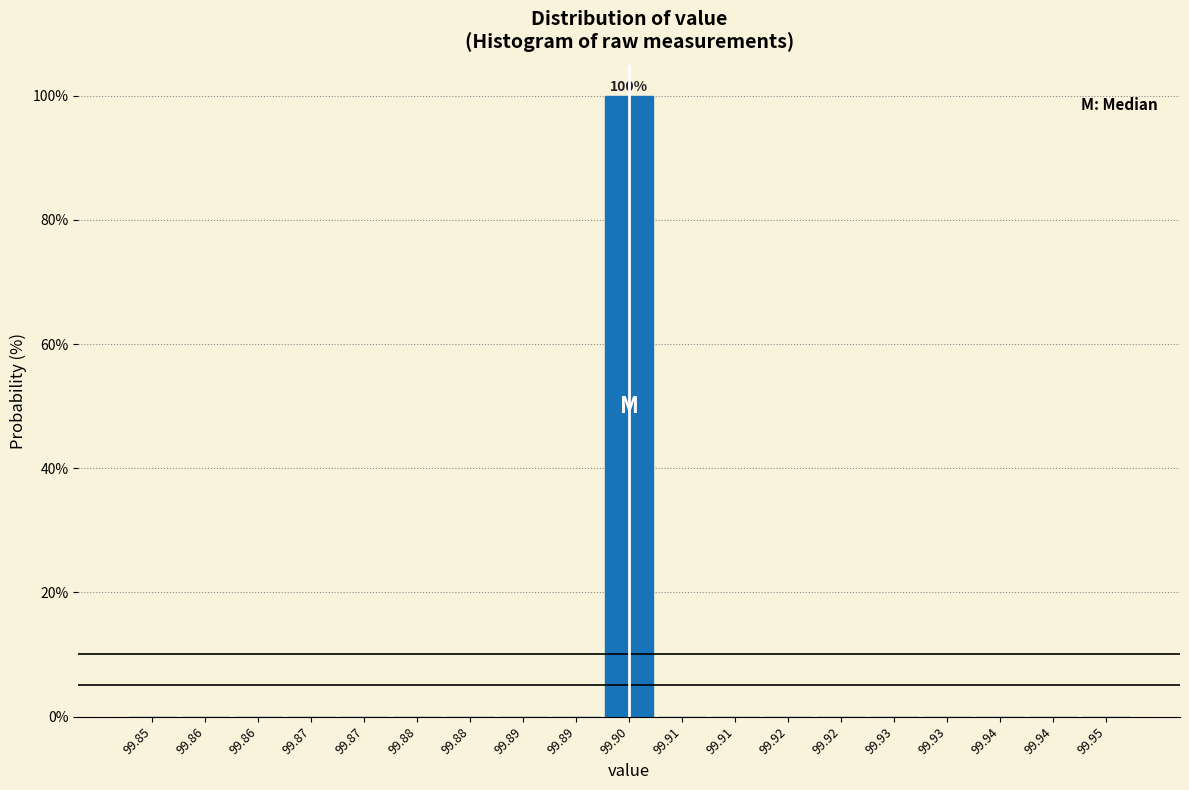

How many distinct data groups are displayed?

1